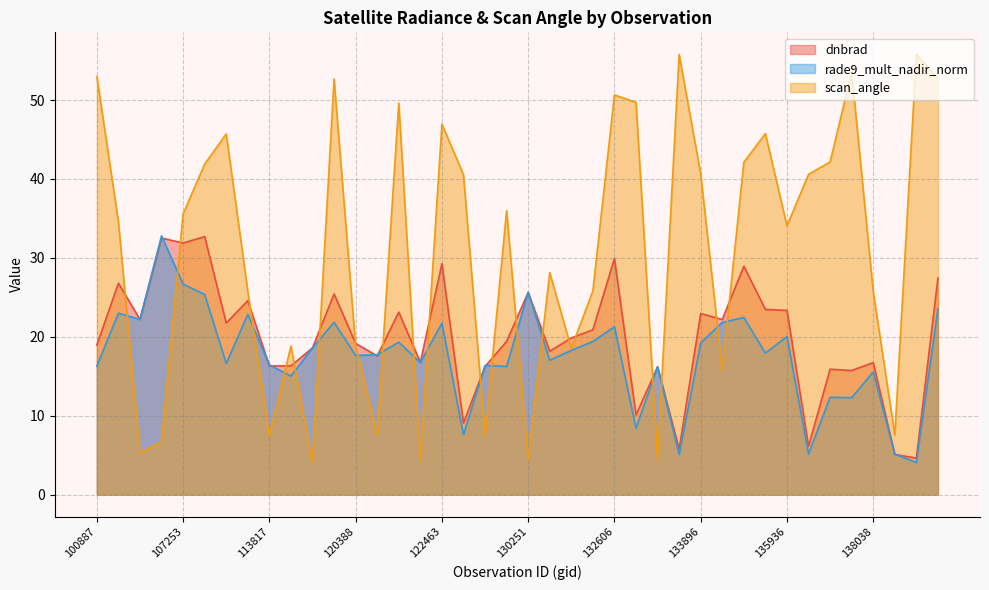

Where is the first local maximum for dnbrad?

104315